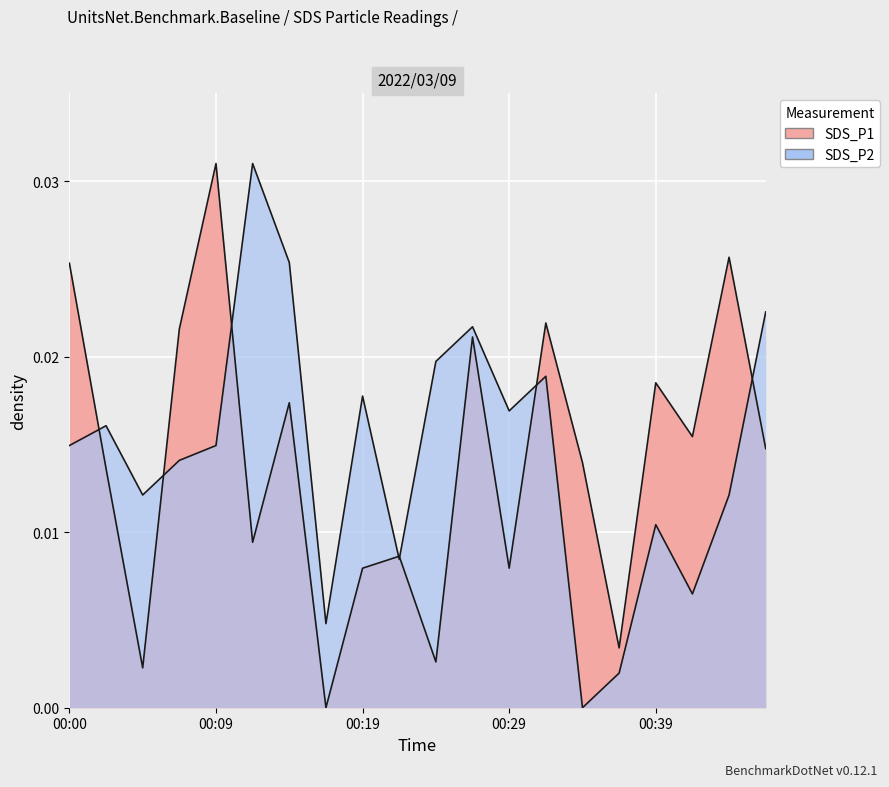

At which label does SDS_P2 reach its minimum?

00:34